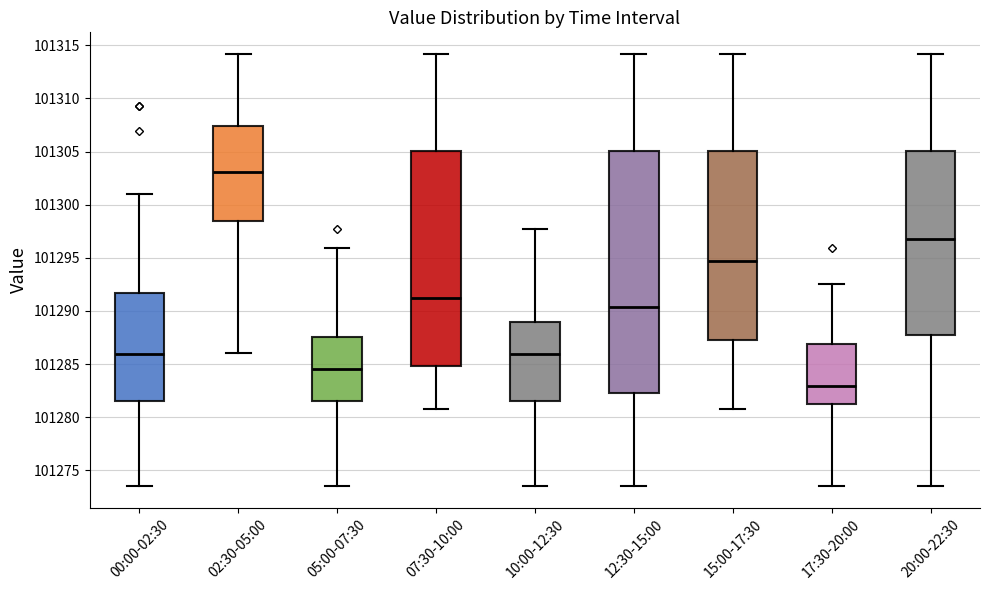

Reading left to right, read every box against the y-axis: the position of its median line, the range the box covers, and the ends of its whiskers. The values are not printed on the chart, so give them approximately, as read against the axis.

00:00-02:30: median 101286.0, box 101281.5 to 101291.5, whiskers 101273.5 to 101301.0
02:30-05:00: median 101303.0, box 101298.5 to 101307.5, whiskers 101286.0 to 101314.0
05:00-07:30: median 101284.5, box 101281.5 to 101287.5, whiskers 101273.5 to 101296.0
07:30-10:00: median 101291.5, box 101285.0 to 101305.0, whiskers 101281.0 to 101314.0
10:00-12:30: median 101286.0, box 101281.5 to 101289.0, whiskers 101273.5 to 101297.5
12:30-15:00: median 101290.5, box 101282.5 to 101305.0, whiskers 101273.5 to 101314.0
15:00-17:30: median 101294.5, box 101287.0 to 101305.0, whiskers 101281.0 to 101314.0
17:30-20:00: median 101283.0, box 101281.0 to 101287.0, whiskers 101273.5 to 101292.5
20:00-22:30: median 101297.0, box 101287.5 to 101305.0, whiskers 101273.5 to 101314.0